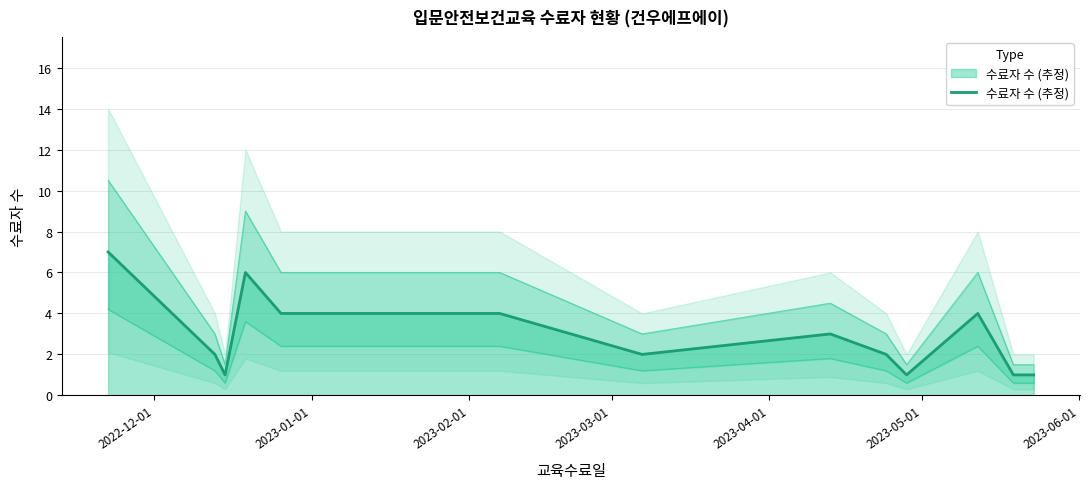

What is the maximum value for 수료자 수 (추정)?

7